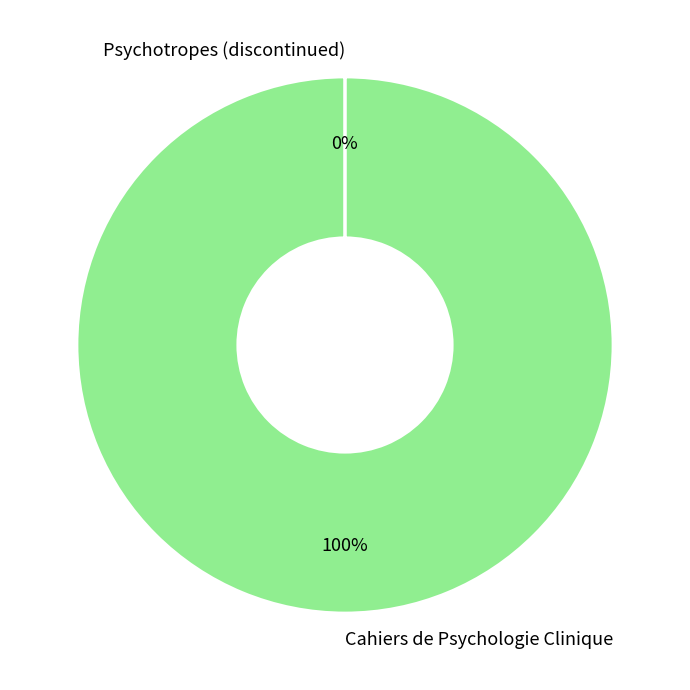

To the nearest percent, what is the difference between the largest and smallest slice percentages?

100%